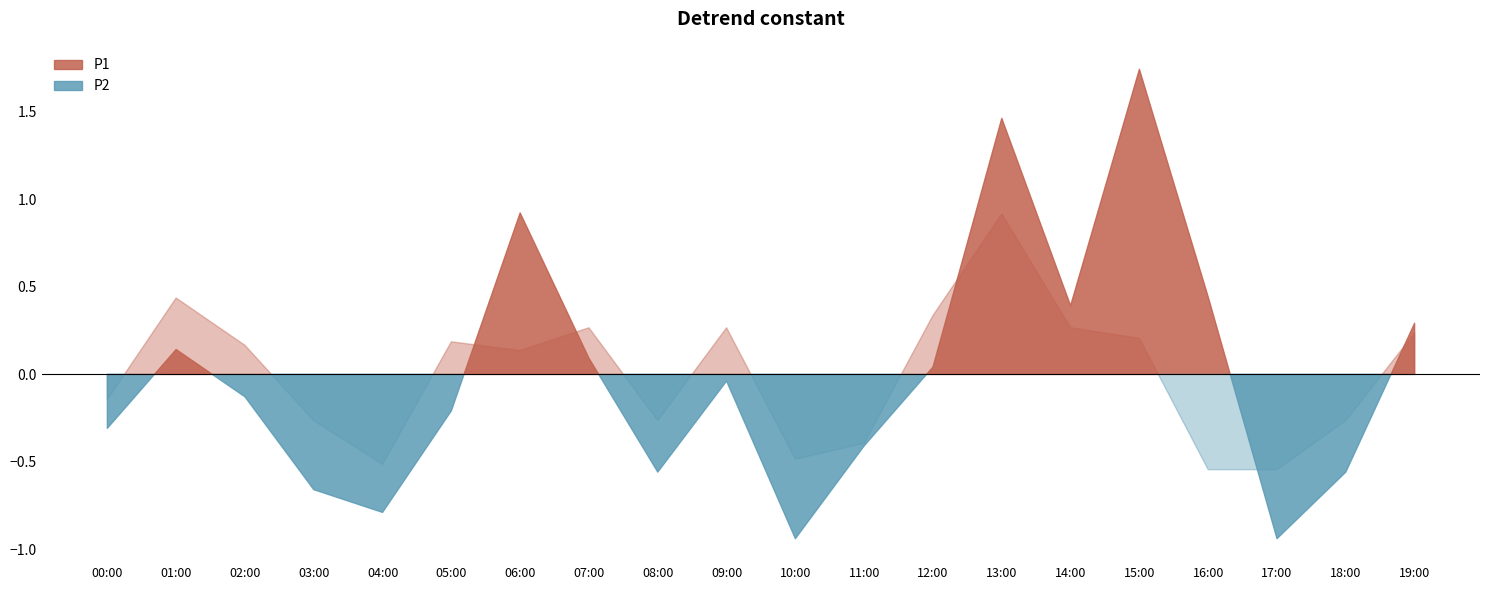

What are all the series names shown in the legend?

P1, P2